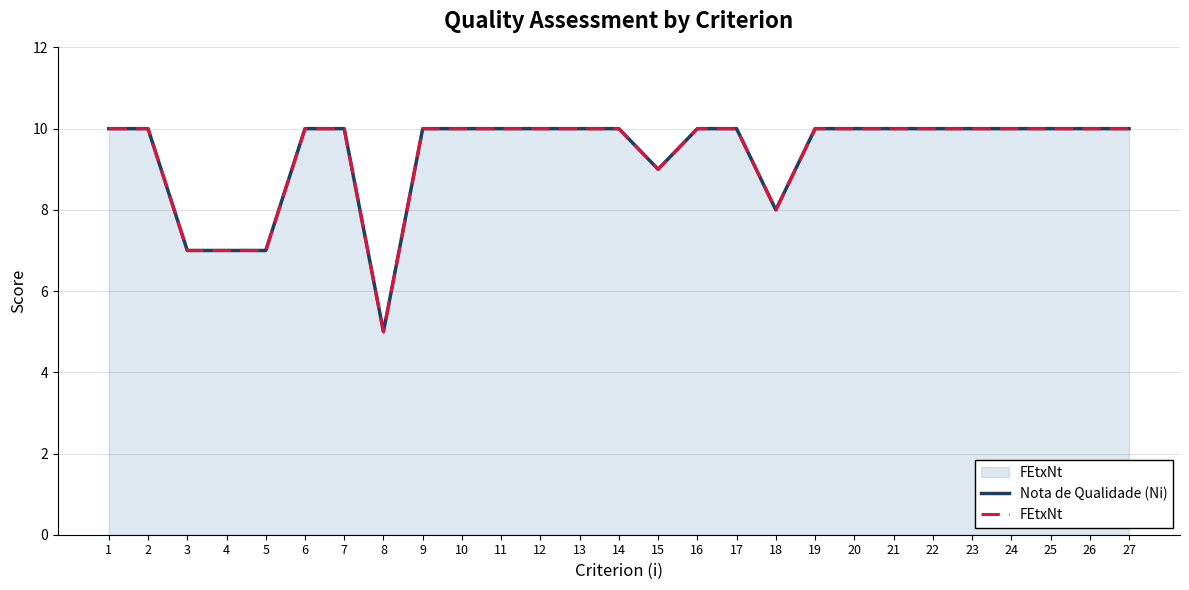

What is the difference between the maximum and minimum values in the FEtxNt series?

5